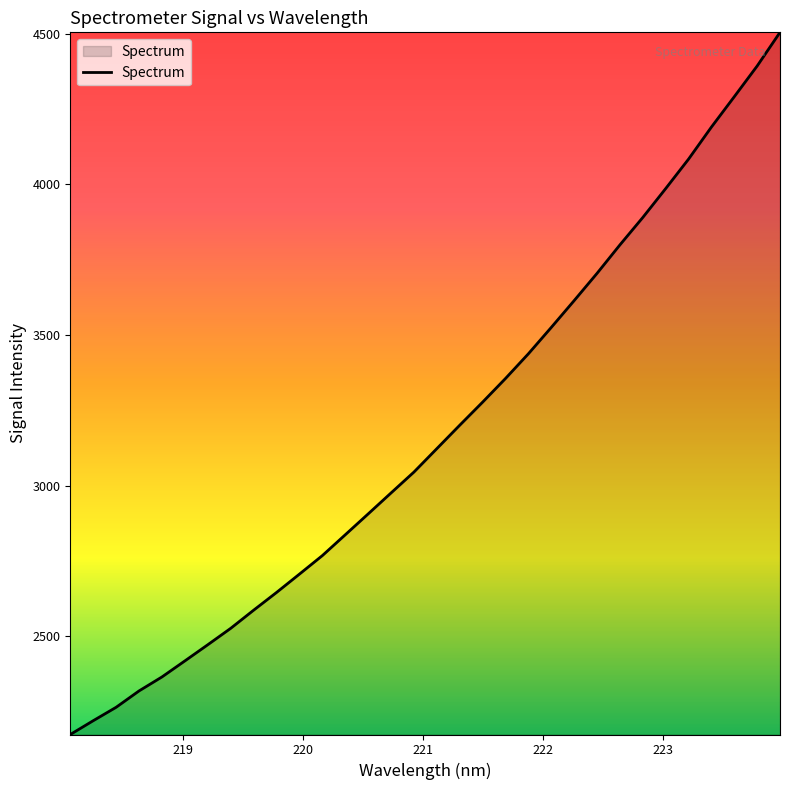

What is the greatest value displayed?

4504.2